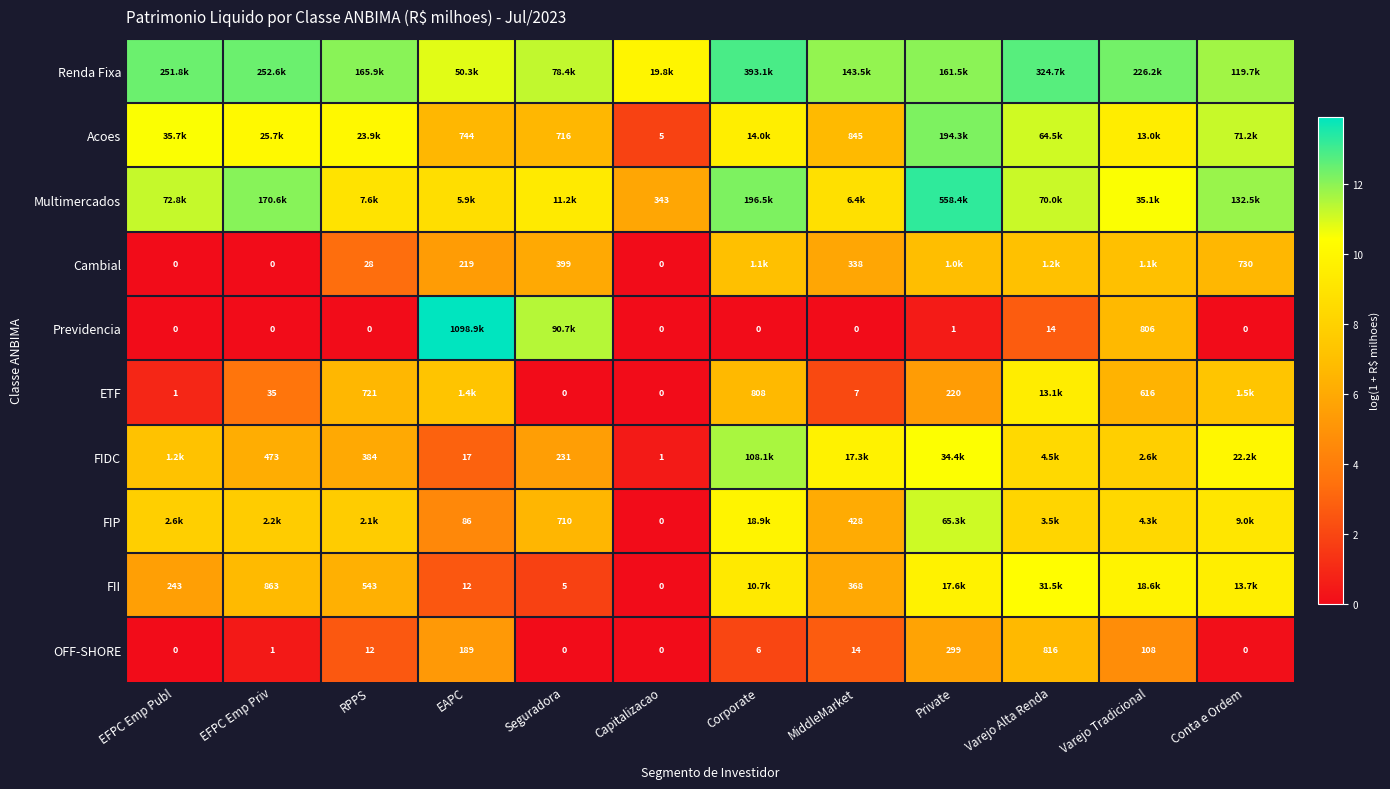

Which label corresponds to the largest value in the chart?

EAPC